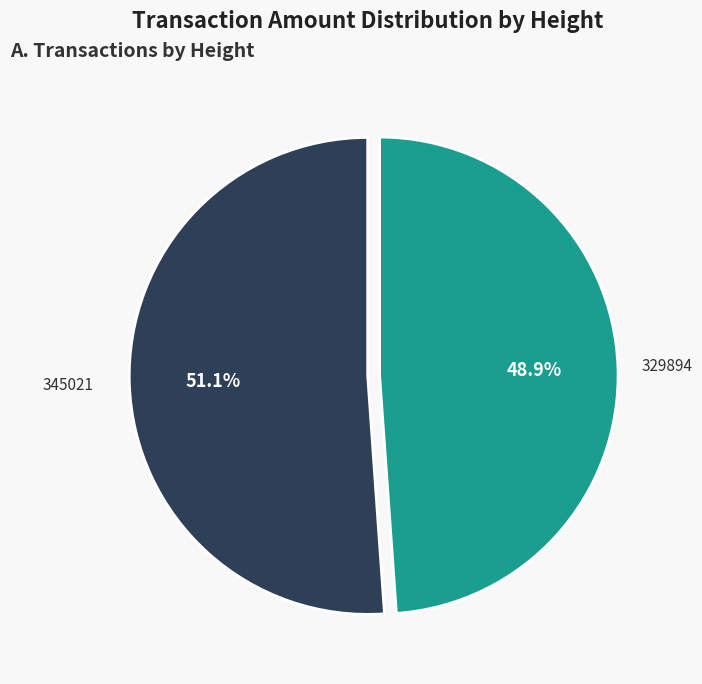

What is the largest slice in the pie chart?

345021